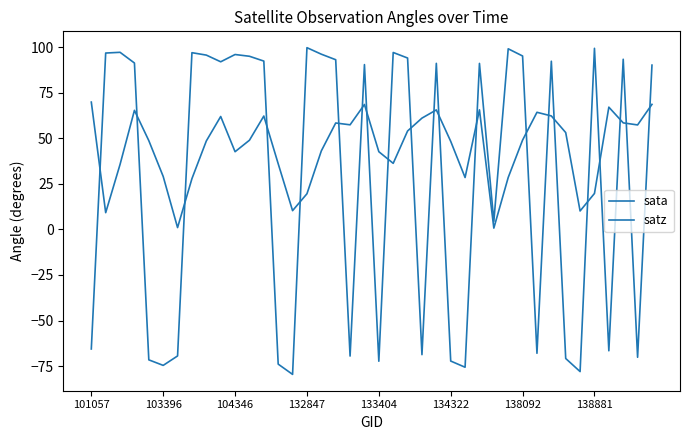

At which category does satz reach its first local valley?

103396